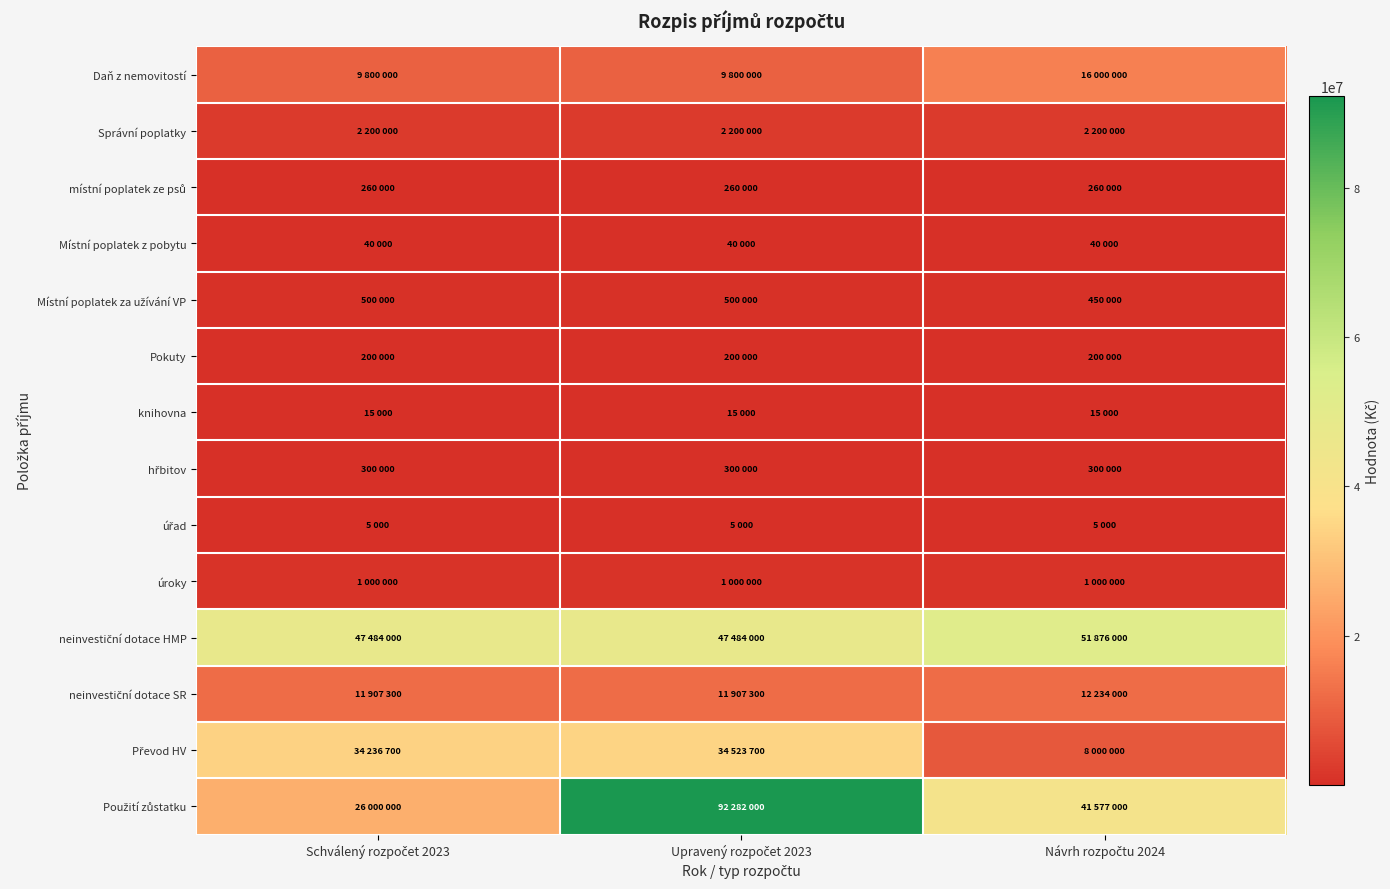

What is the difference between the highest and lowest values at Návrh rozpočtu 2024?

51871000